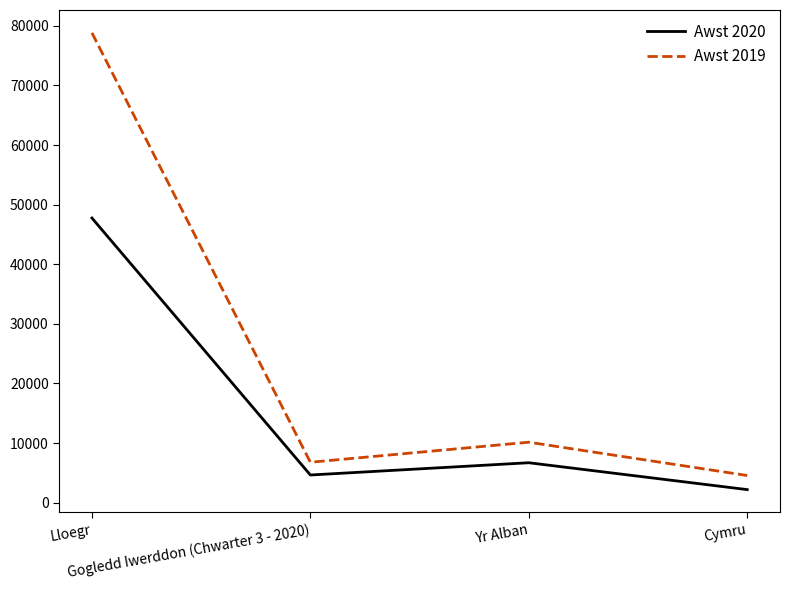

The value of Awst 2019 at Yr Alban is 10134. True or false?

True